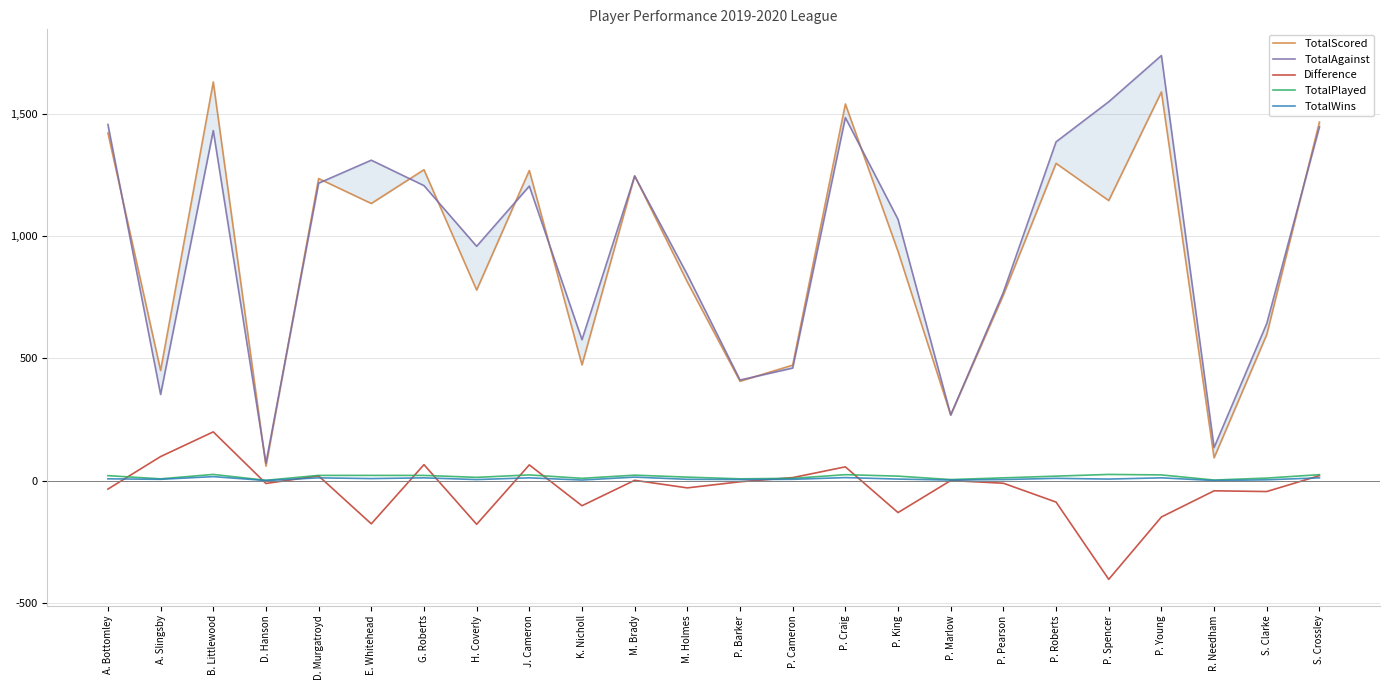

Between G. Roberts and S. Clarke, which series saw the biggest shift?

TotalScored